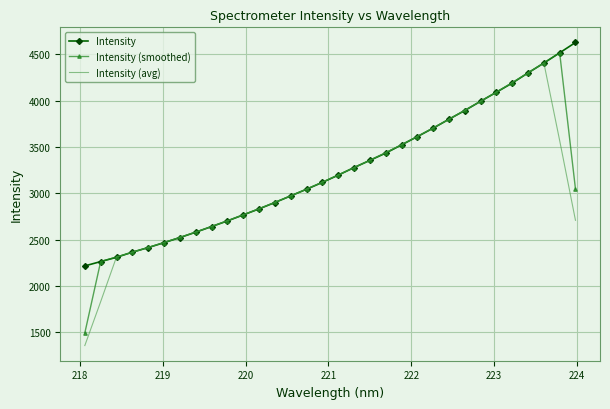

What is the maximum value shown in the chart?

4629.0